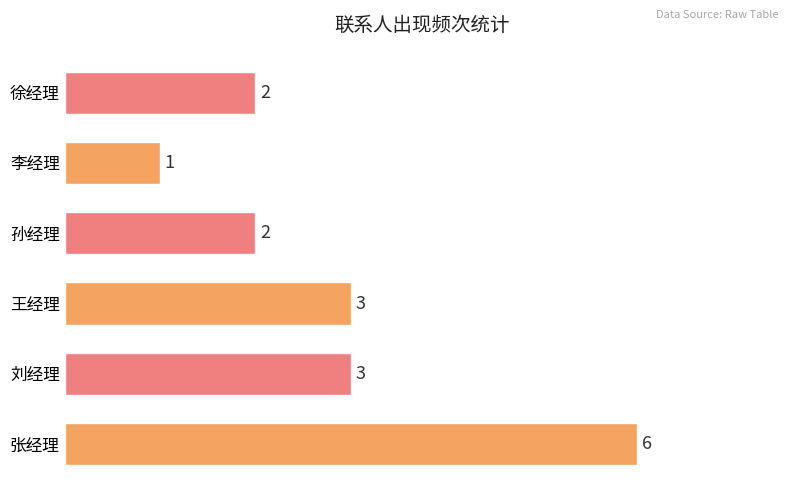

The value at 李经理 is 2. True or false?

False